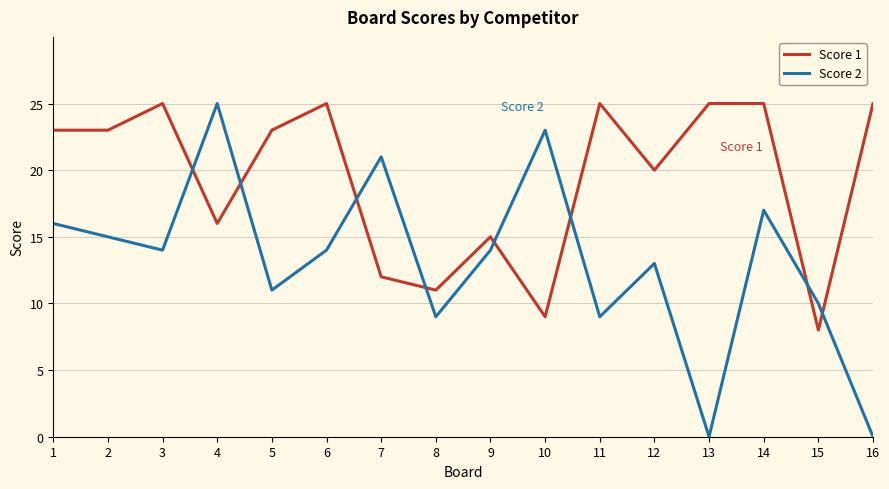

At 6, list the series in order from largest to smallest.

Score 1, Score 2